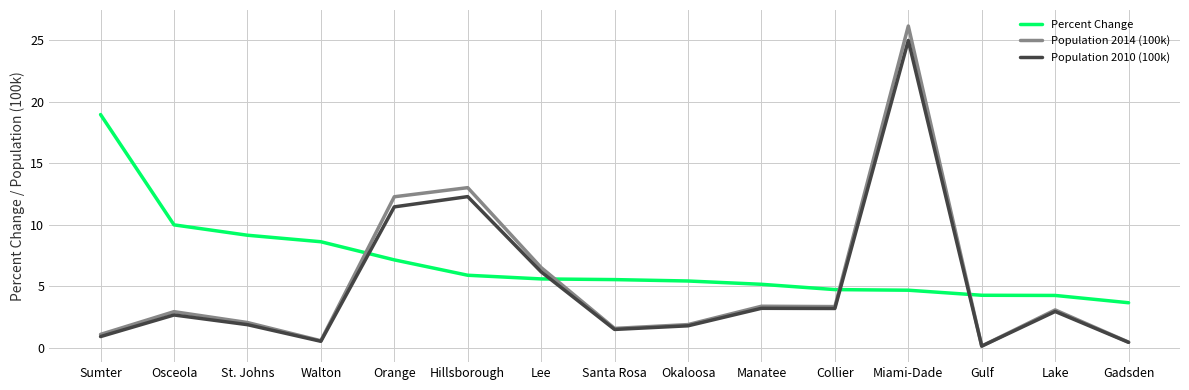

Between which two adjacent categories do Population 2014 (100k) and Percent Change first intersect?

Walton and Orange